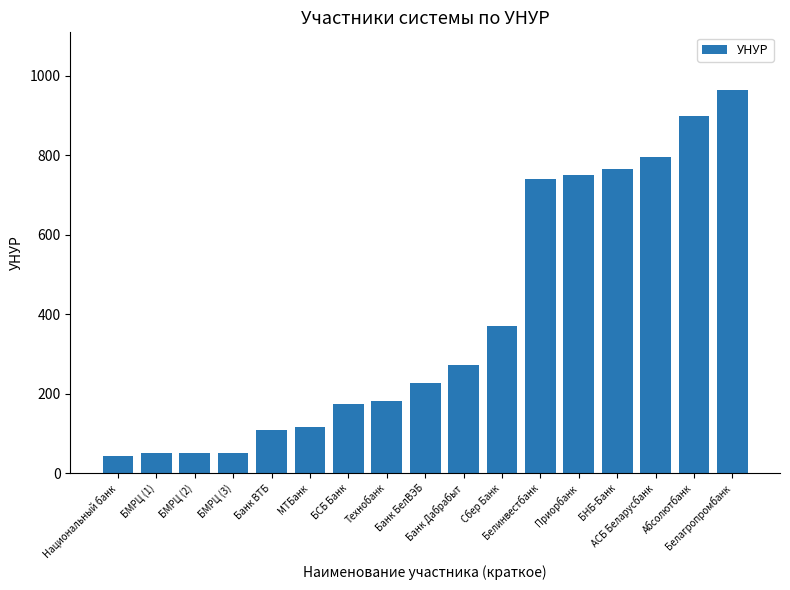

What is the value of the 10th bar from the left?

272